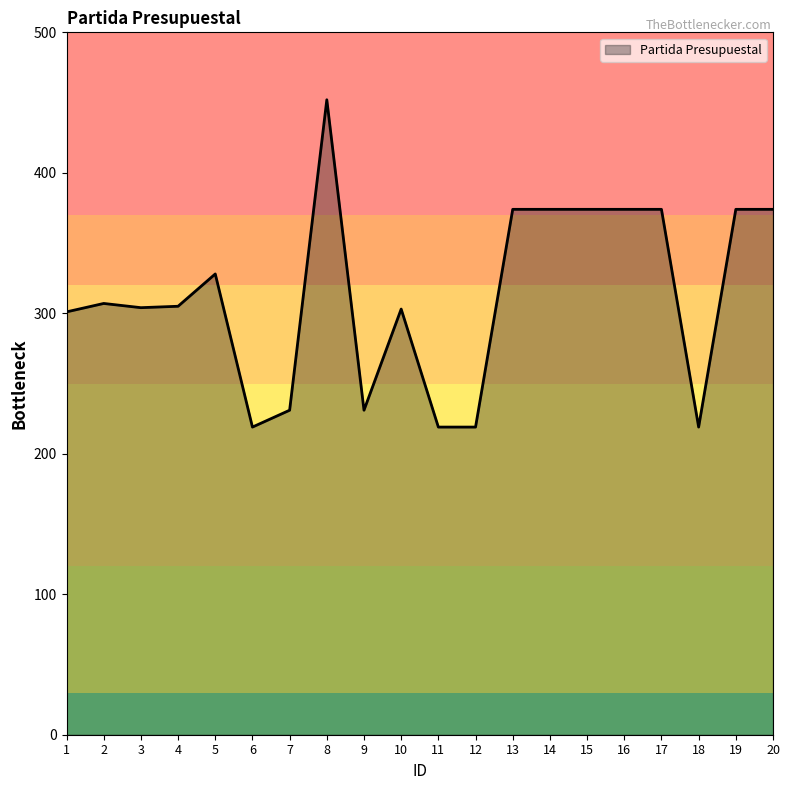

What is the approximate value at 2, to the nearest 50?

300